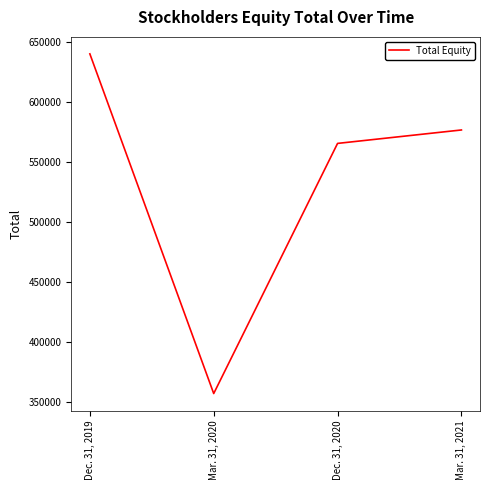

Which has a higher value, Dec. 31, 2020 or Mar. 31, 2020?

Dec. 31, 2020